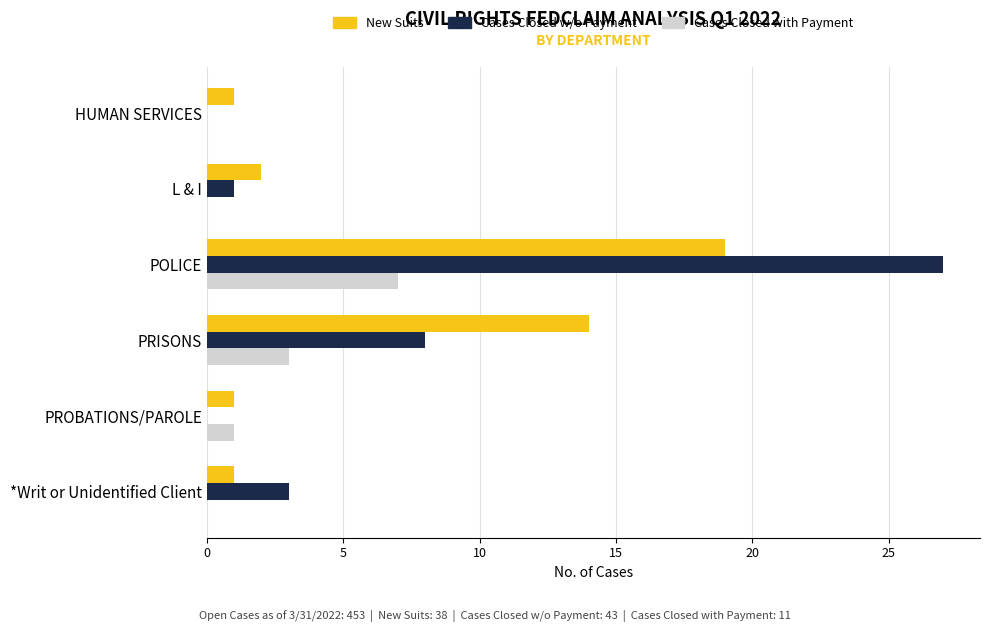

Is it true that Cases Closed w/o Payment equals -17 at PROBATIONS/PAROLE?

False